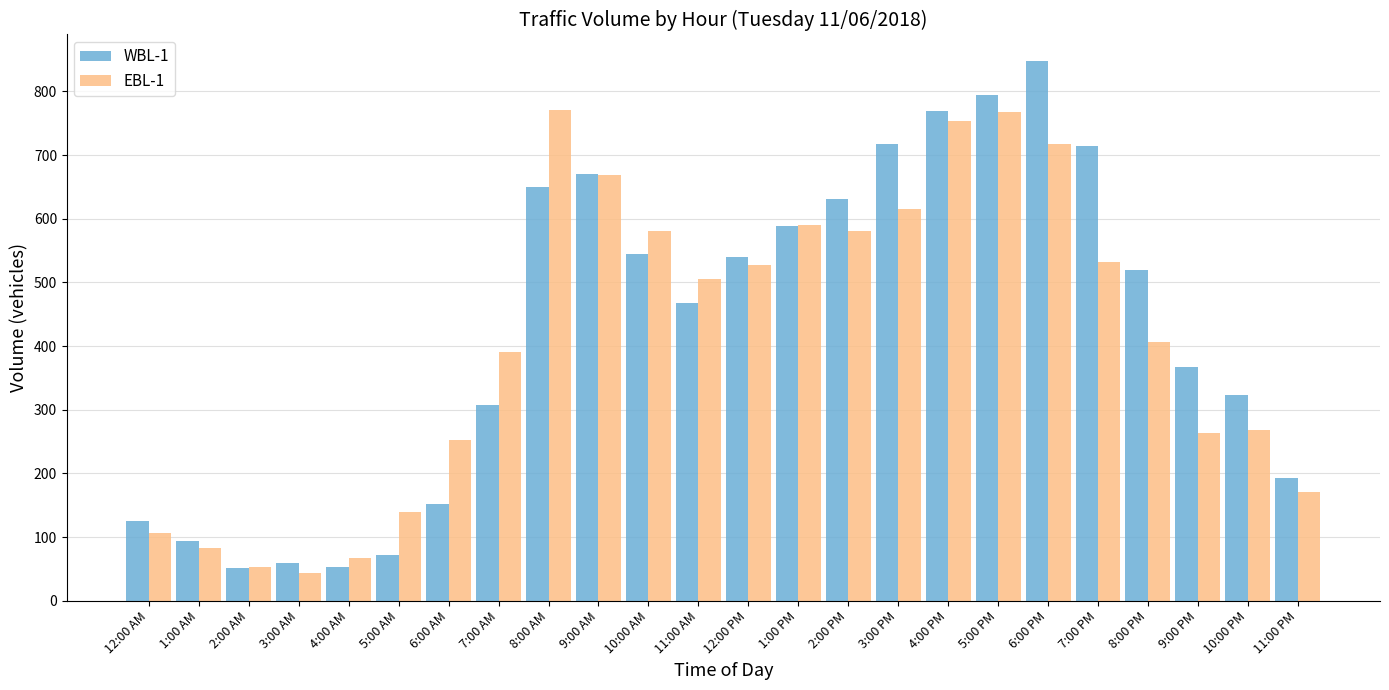

What is the difference between the maximum and second lowest values in the WBL-1 series?

794